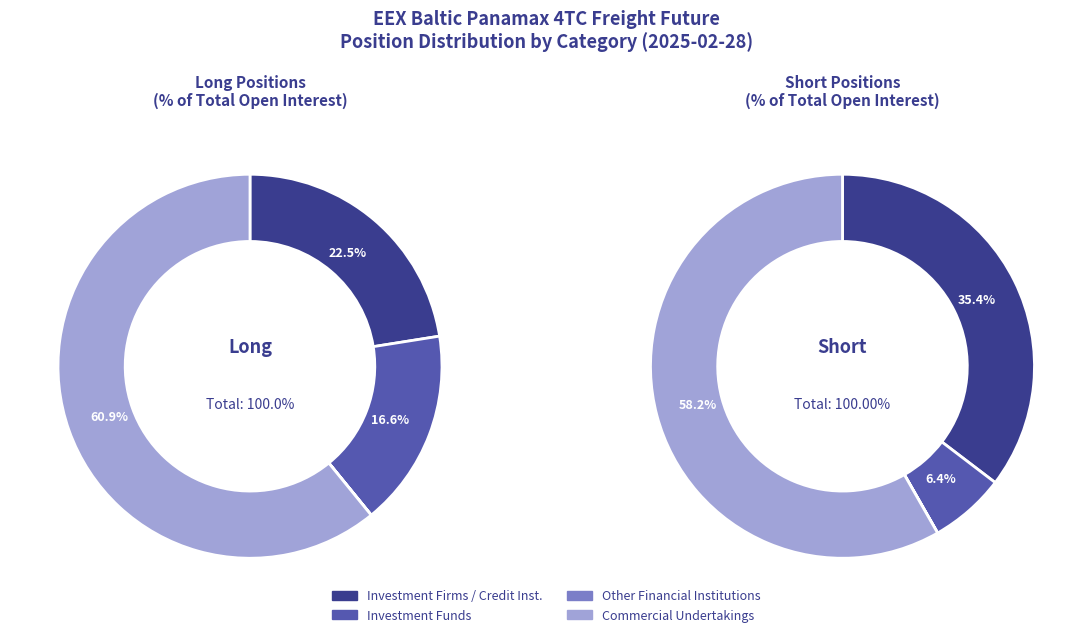

Combined, what portion of the pie is 2 and long_values?

22.5%